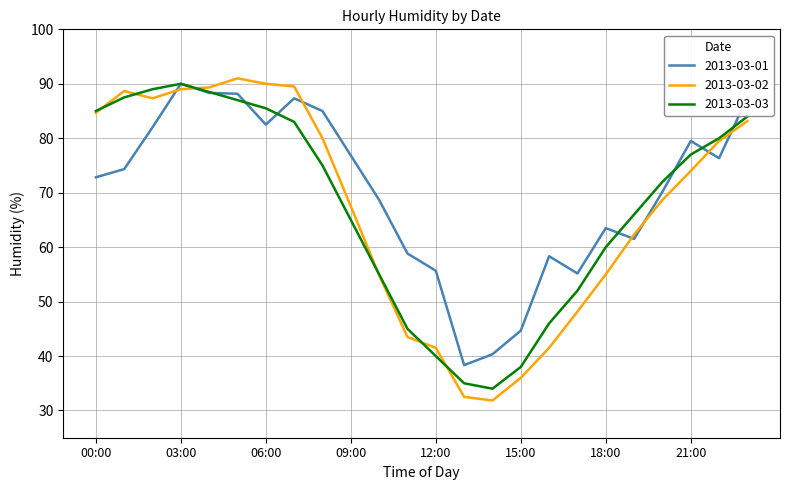

What is the maximum value shown in the chart?

91.0